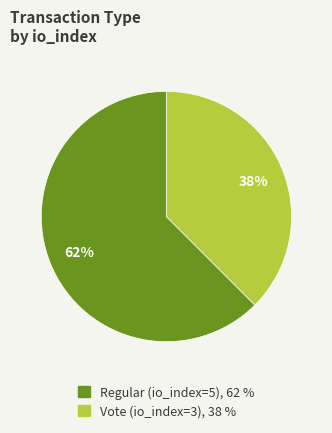

To the nearest percent, what is the average slice percentage?

50%